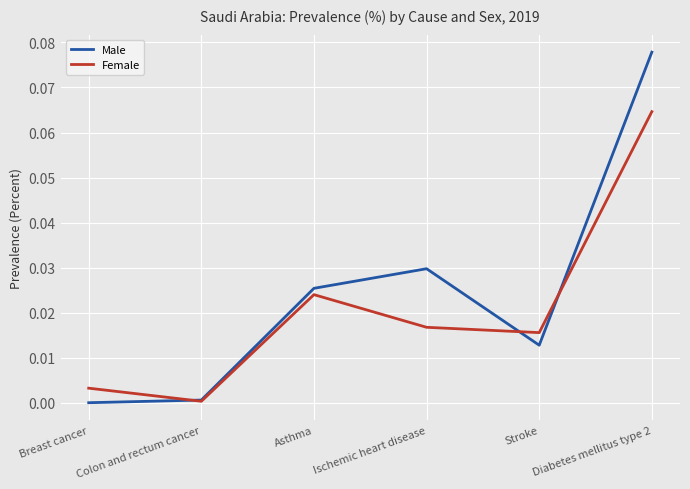

Is the value of Female at Asthma greater than the value of Male at Asthma?

No